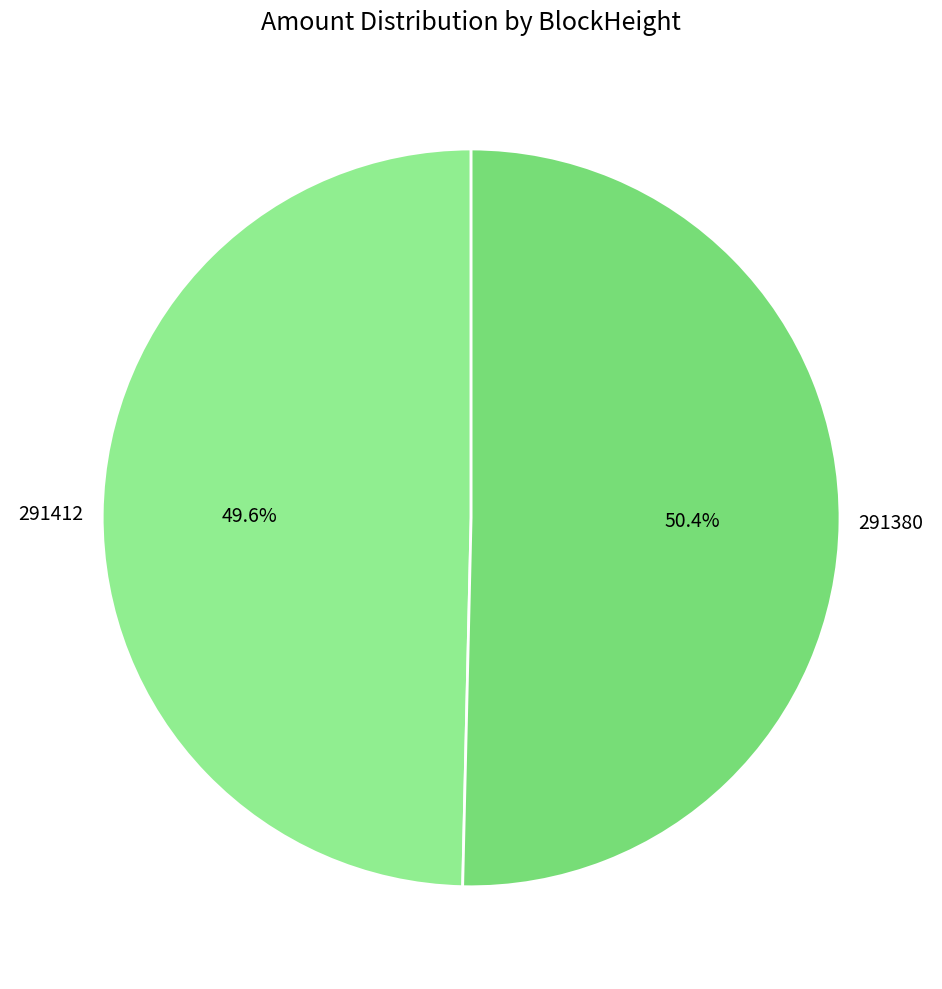

To the nearest percent, what is the average slice percentage?

50%